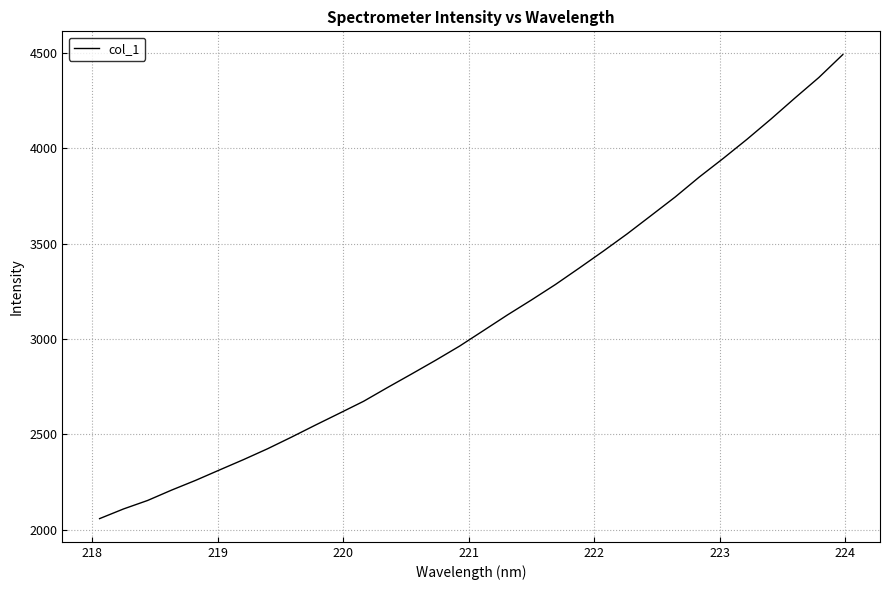

What is the smallest value displayed?

2057.1